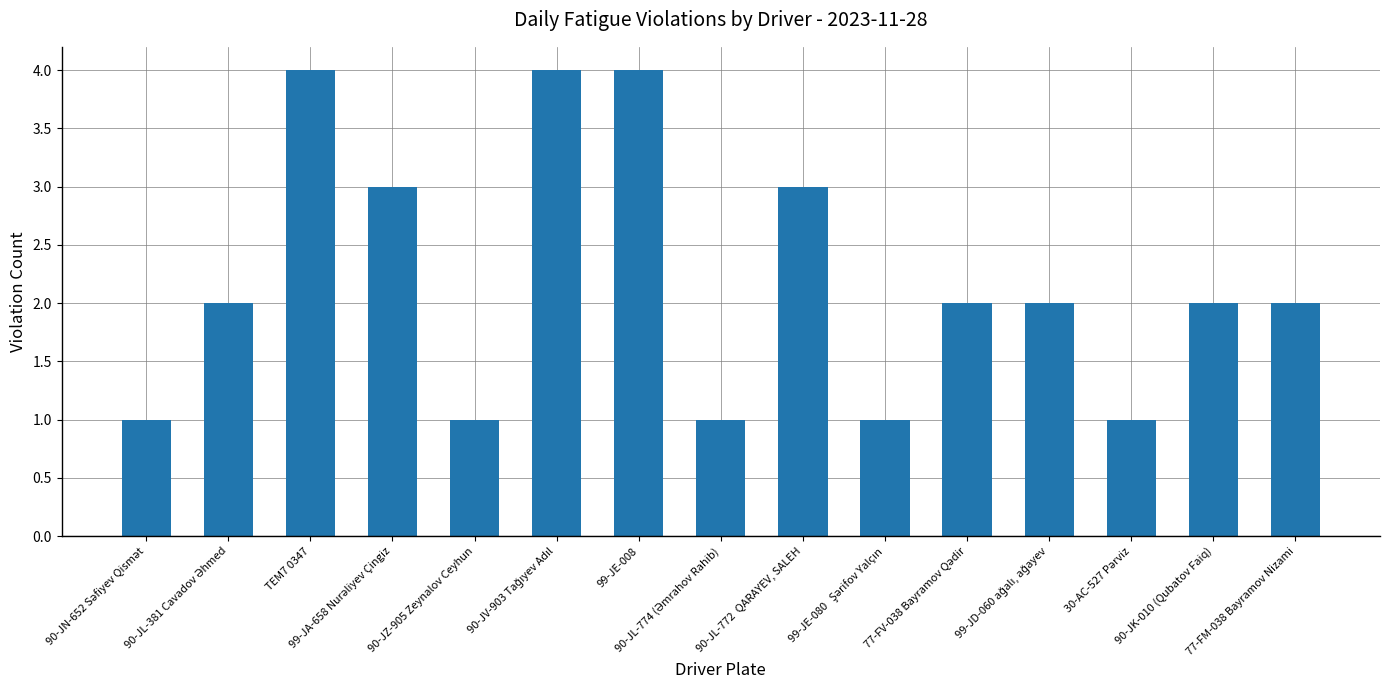

The chart shows a value of 1 at 90-JZ-905 Zeynalov Ceyhun. True or false?

True